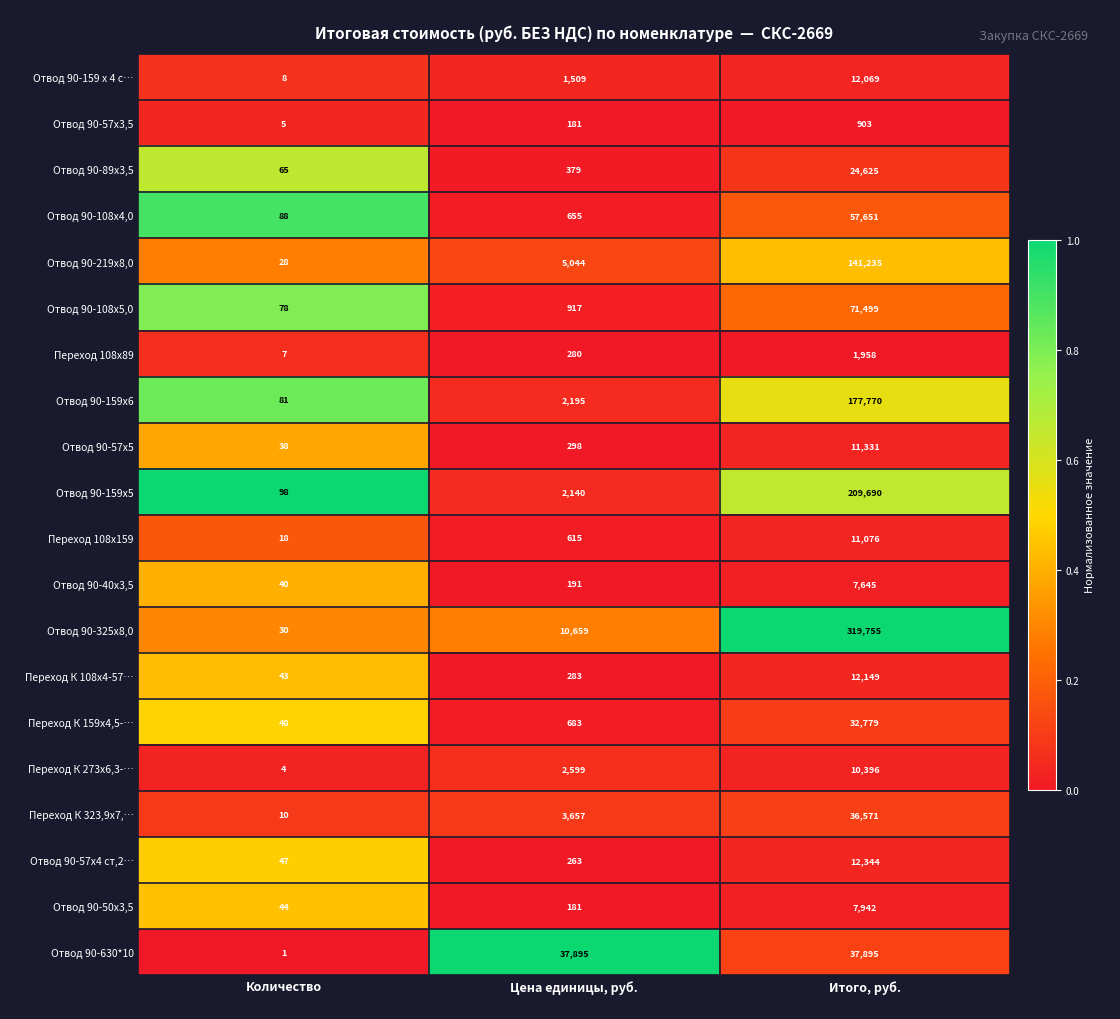

List the series in order of their peak value, lowest first.

Отвод 90-57х3,5, Переход 108х89, Отвод 90-40х3,5, Отвод 90-50х3,5, Переход К 273х6,3-…, Переход 108х159, Отвод 90-57х5, Отвод 90-159 х 4 с…, Переход К 108х4-57…, Отвод 90-57х4 ст,2…, Отвод 90-89х3,5, Переход К 159х4,5-…, Переход К 323,9х7,…, Отвод 90-630*10, Отвод 90-108х4,0, Отвод 90-108х5,0, Отвод 90-219х8,0, Отвод 90-159х6, Отвод 90-159х5, Отвод 90-325х8,0